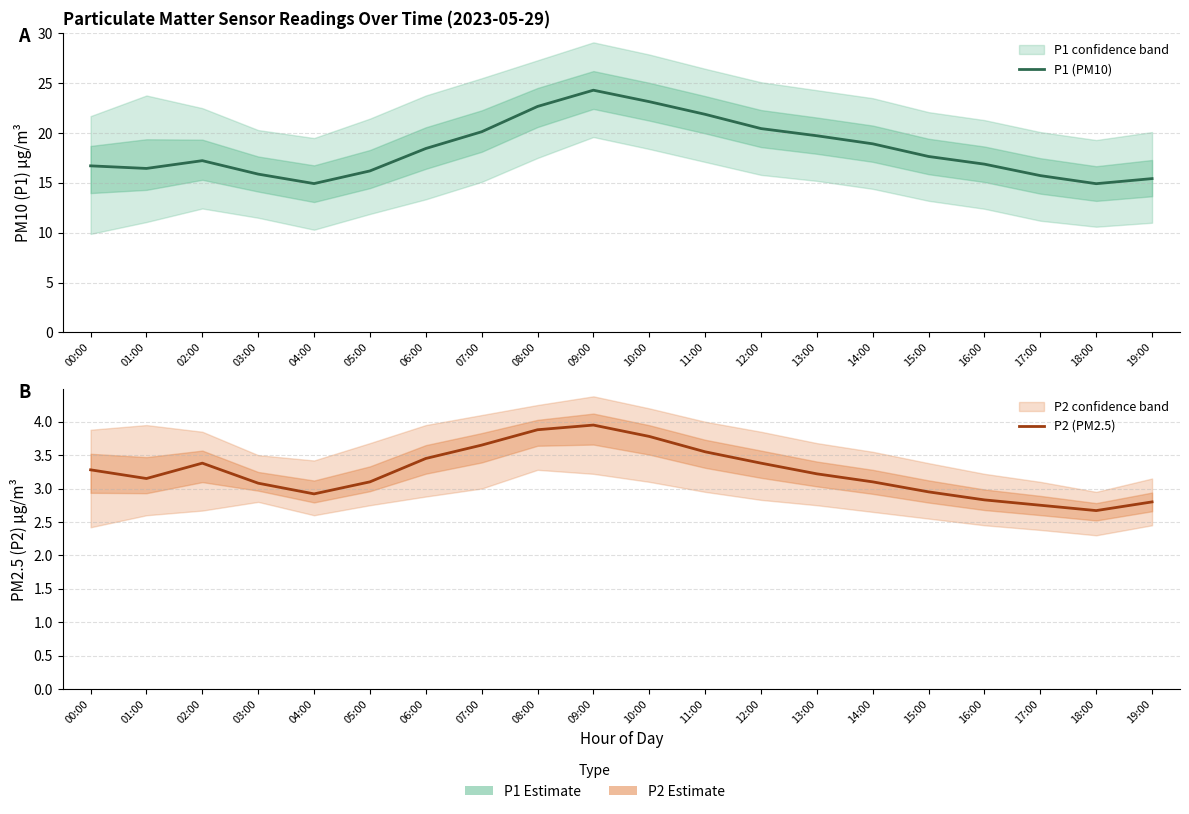

Where is P2 (PM2.5) nearest to the value 3?

15:00